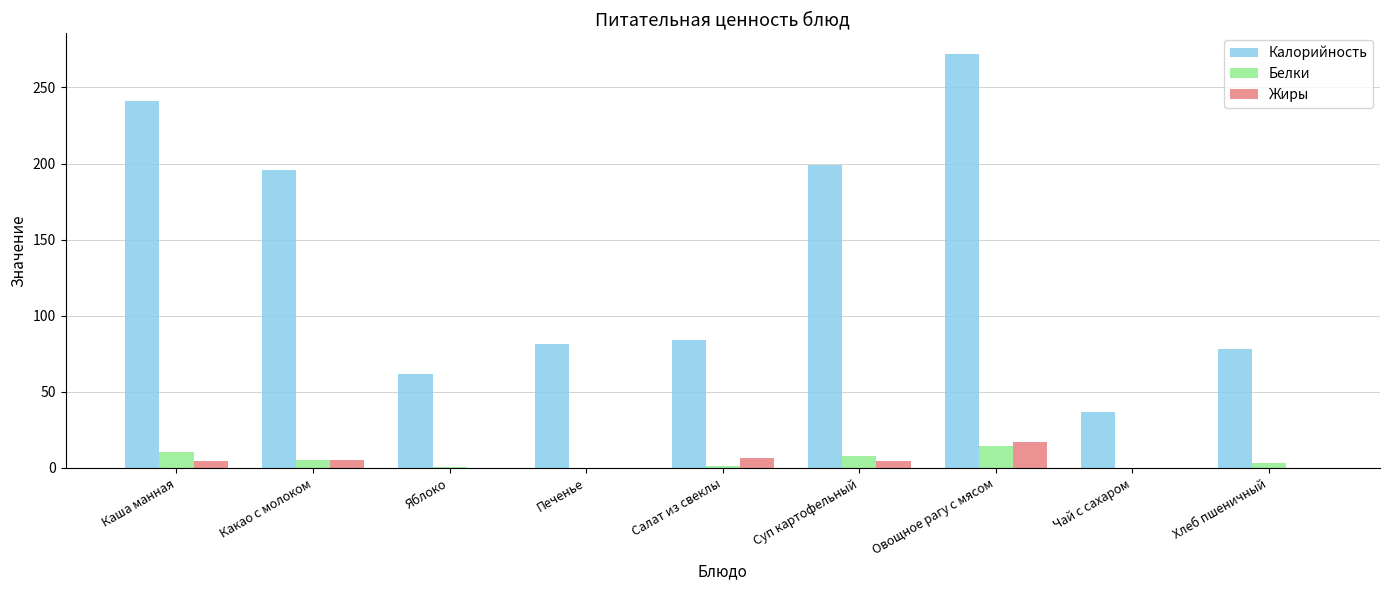

True or false: Калорийность has a value of 37.0 at Чай с сахаром.

True